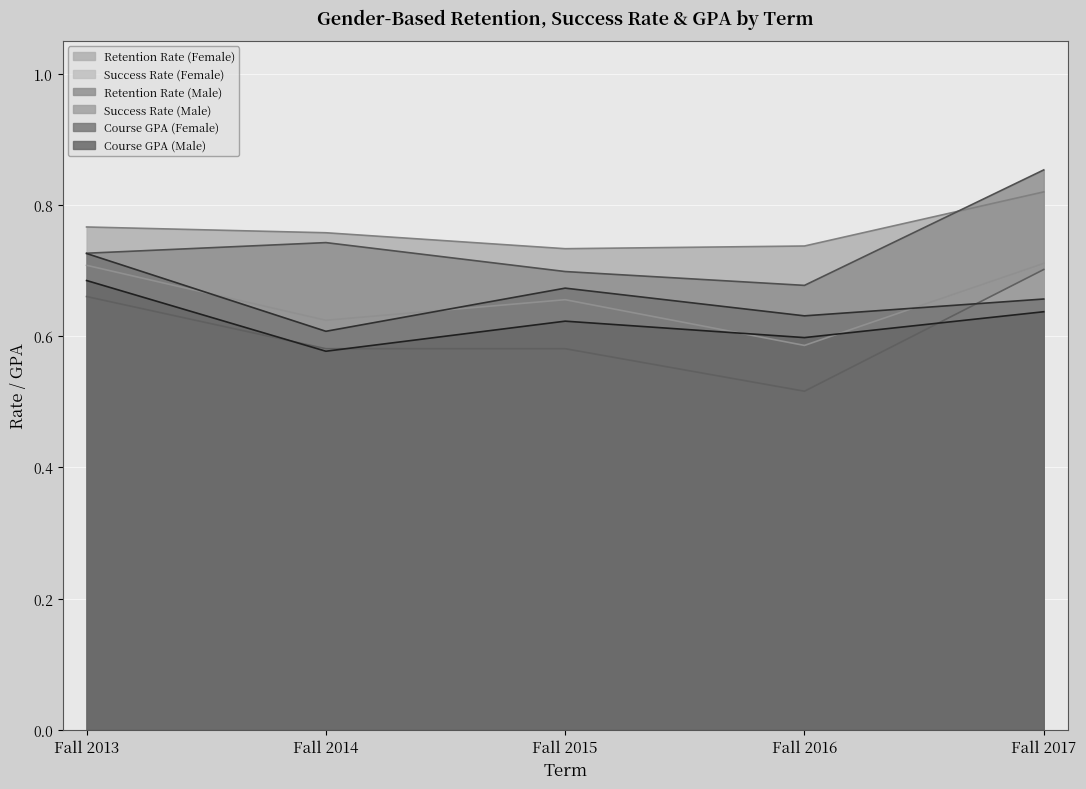

Between Fall 2014 and Fall 2017, which series saw the biggest shift?

Success Rate (Male)